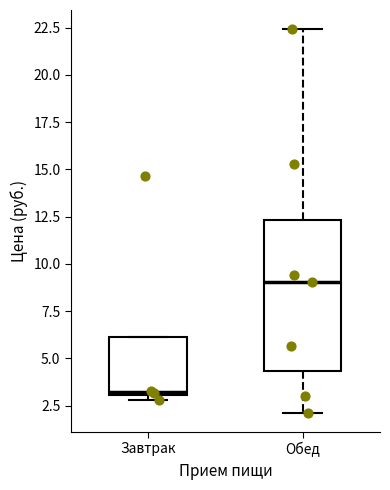

Which box's median line is the lowest?

Завтрак